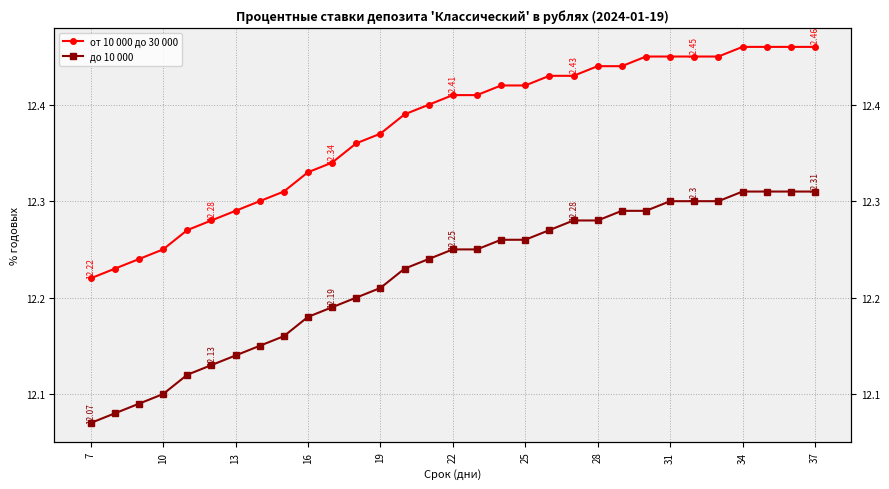

At how many categories does at least one series exceed 12?

31